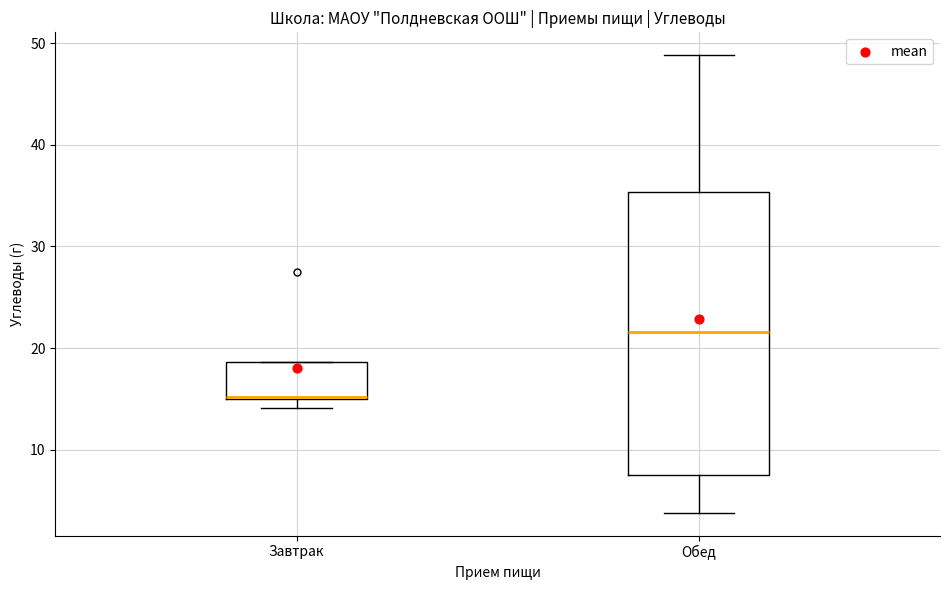

Reading left to right, read every box against the y-axis: the position of its median line, the range the box covers, and the ends of its whiskers. The values are not printed on the chart, so give them approximately, as read against the axis.

Завтрак: median 15, box 15 to 19, whiskers 14 to 19
Обед: median 22, box 7 to 35, whiskers 4 to 49